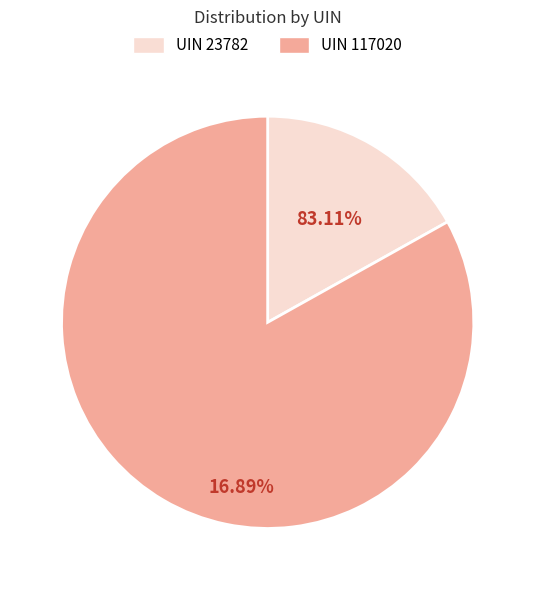

Which has a higher value, UIN 117020 or UIN 23782?

UIN 117020